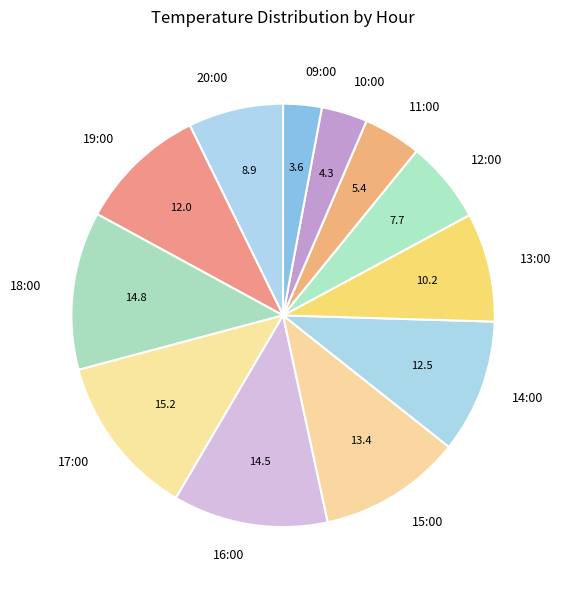

Is it true that 09:00 is 3% of the pie?

True